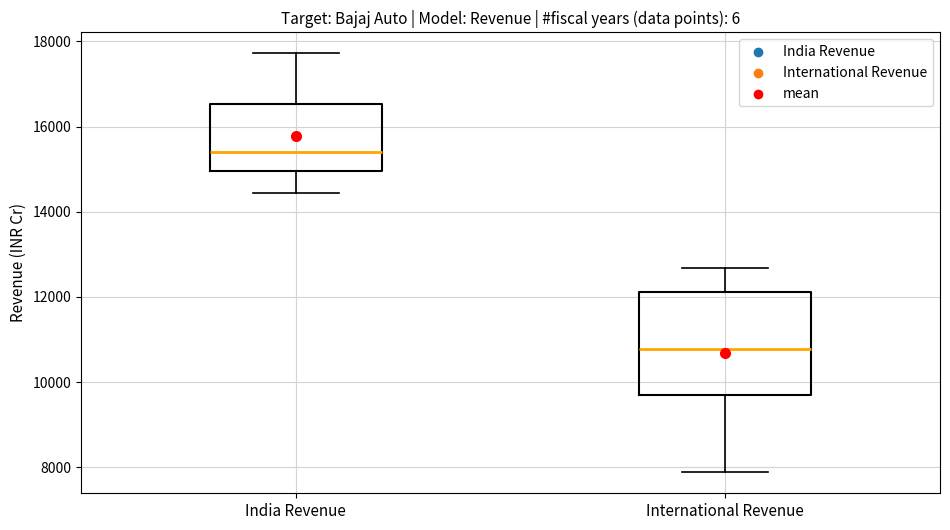

Where is the lower edge of the box for International Revenue on the y-axis? The values are not printed on the chart, so give them approximately, as read against the axis.

9800